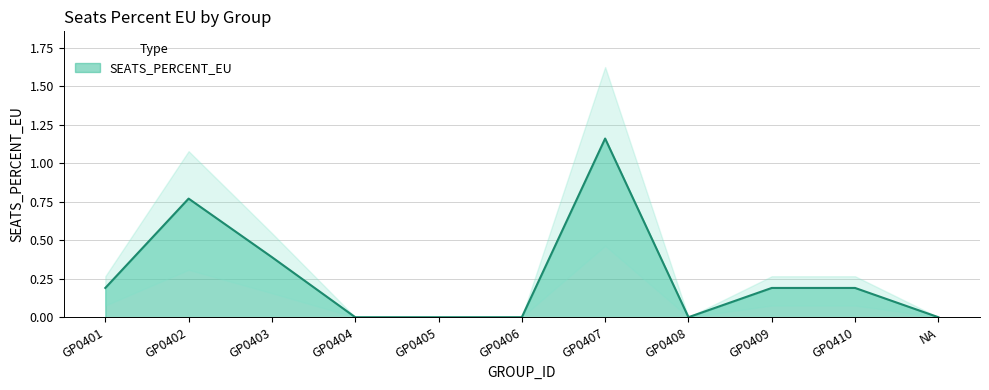

Reading right to left, transcribe all the data shown in this chart.

0.0	0.2	0.2	0.0	1.2	0.0	0.0	0.0	0.4	0.8	0.2